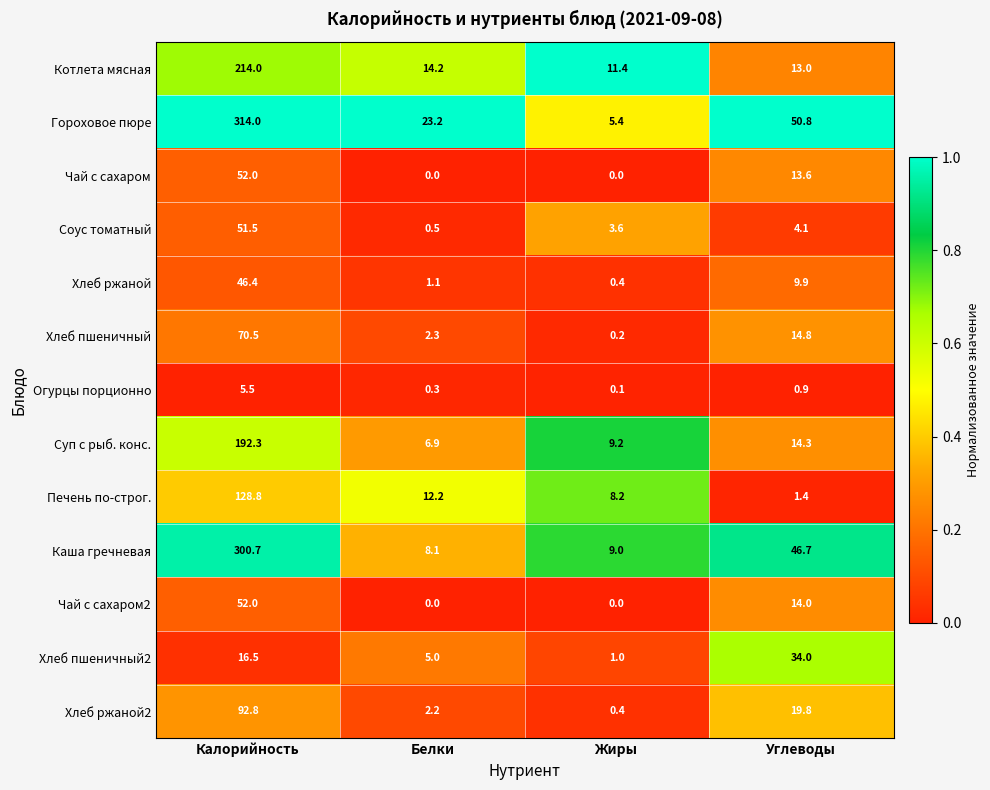

What is the spread (max minus min) of values at Жиры?

11.4